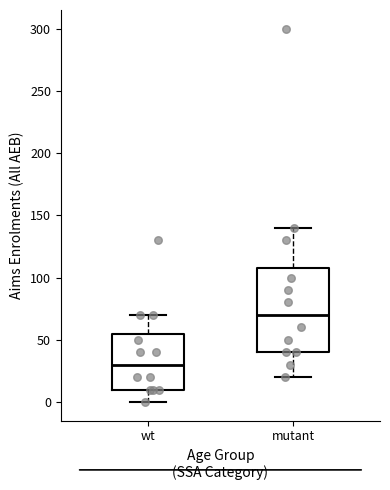

Reading left to right, transcribe this box plot: for each box, give where its median line is, the range the box spans, and where its two whiskers end, as read against the y-axis. The values are not printed on the chart, so give them approximately, as read against the axis.

wt: median 30, box 10 to 55, whiskers 0 to 70
mutant: median 70, box 40 to 110, whiskers 20 to 140